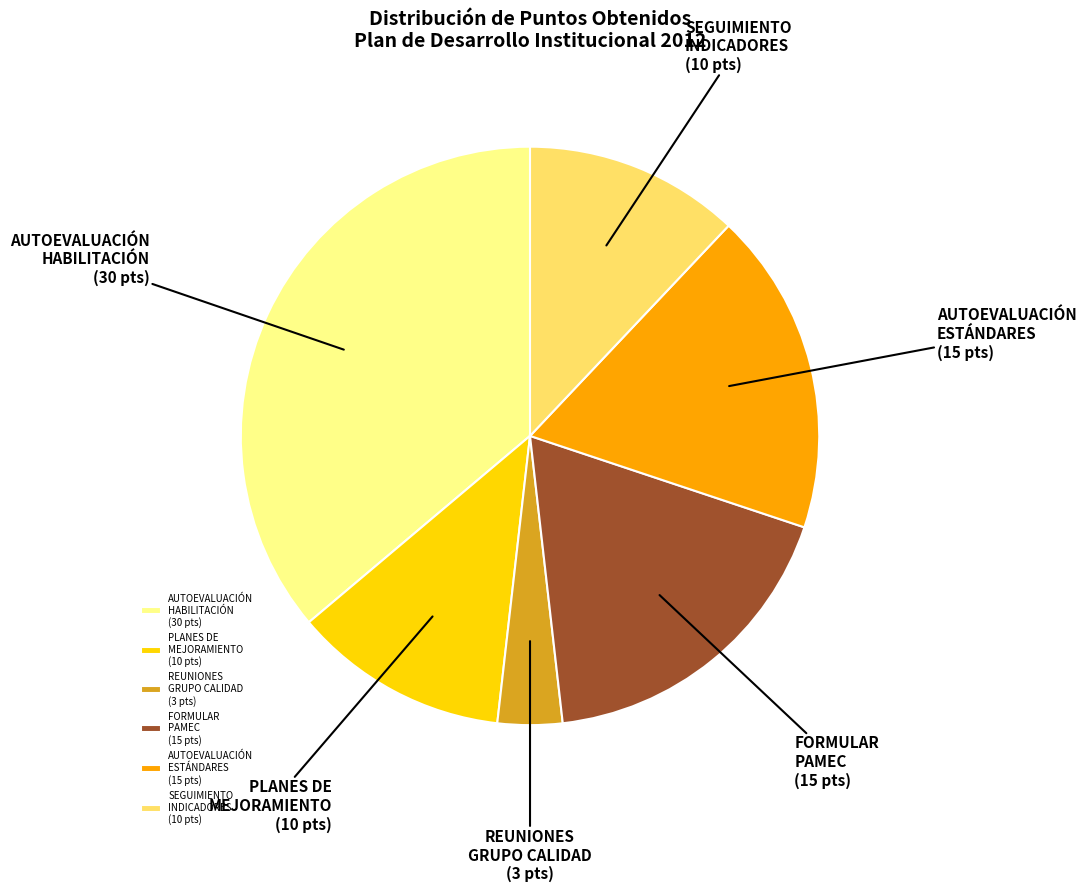

The REUNIONES GRUPO CALIDAD (3 pts) slice represents 4% of the pie. True or false?

True